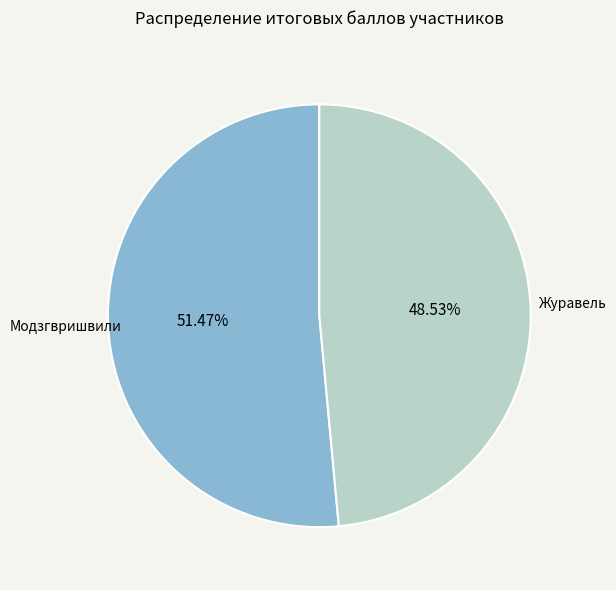

To the nearest percent, what is the combined percentage of Журавель and Модзгвришвили?

100%